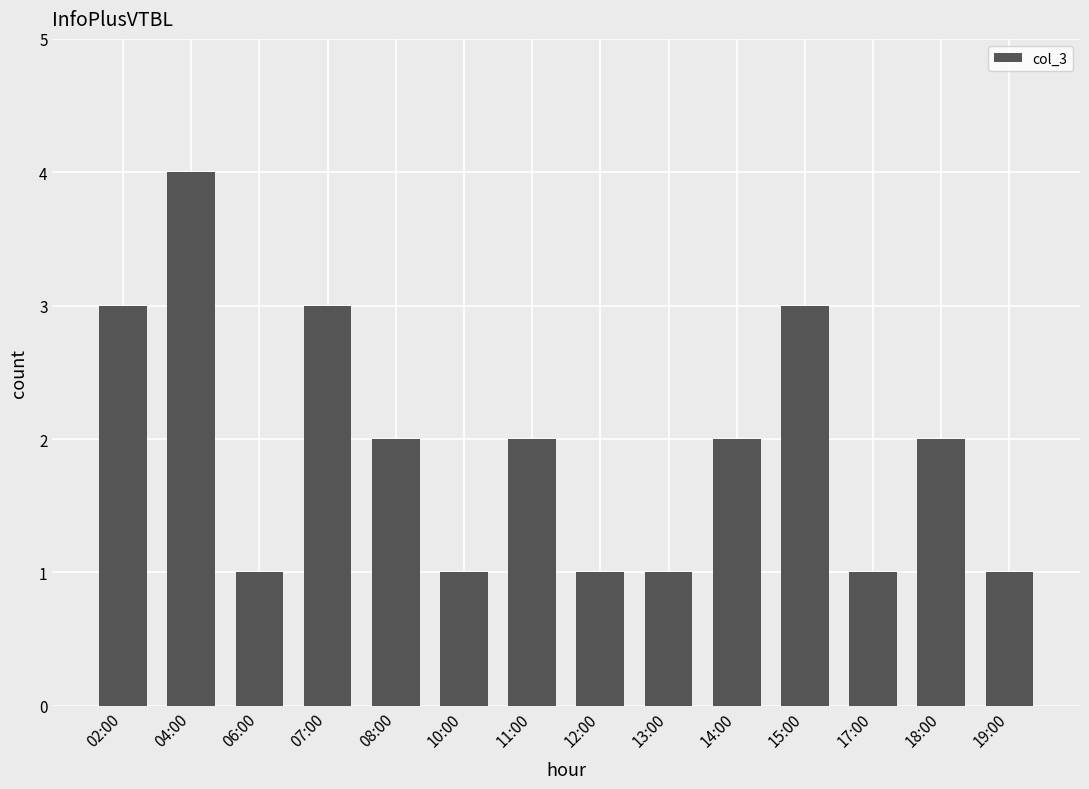

Count the values in the range 1 to 3.

13